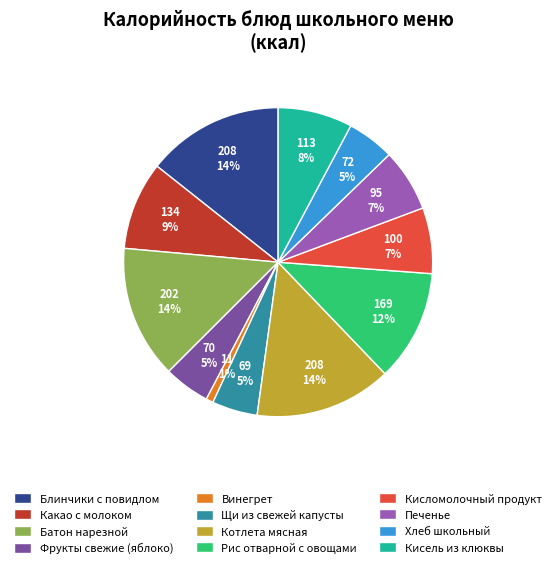

Count the number of slices in the pie.

12